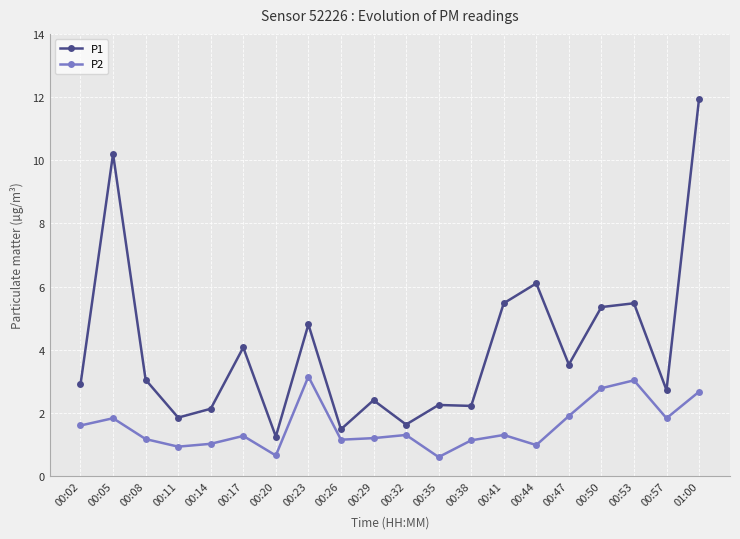

The value of P2 at 00:11 is 0.9. True or false?

True